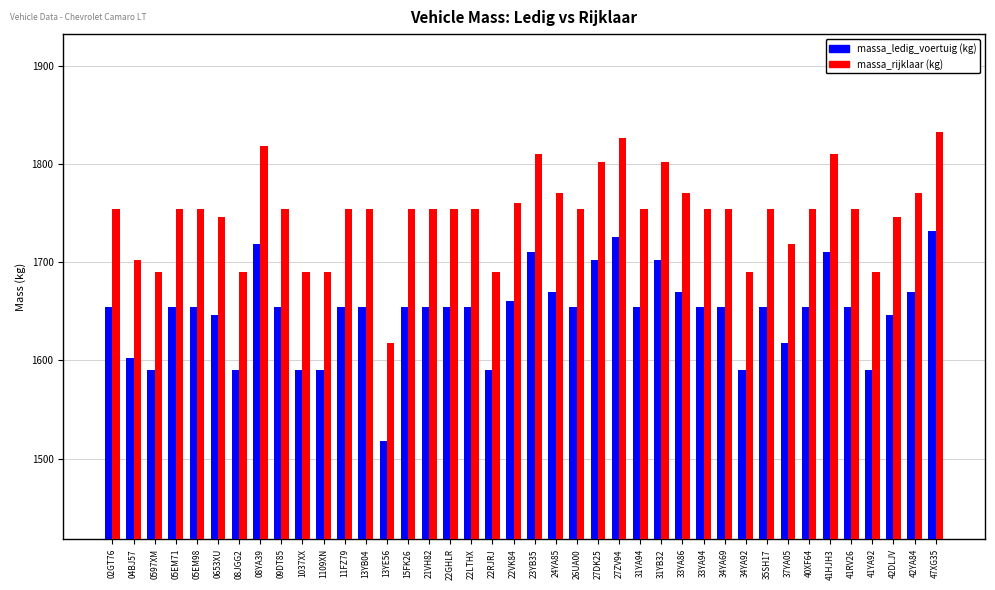

What is the minimum value shown in the chart?

1518